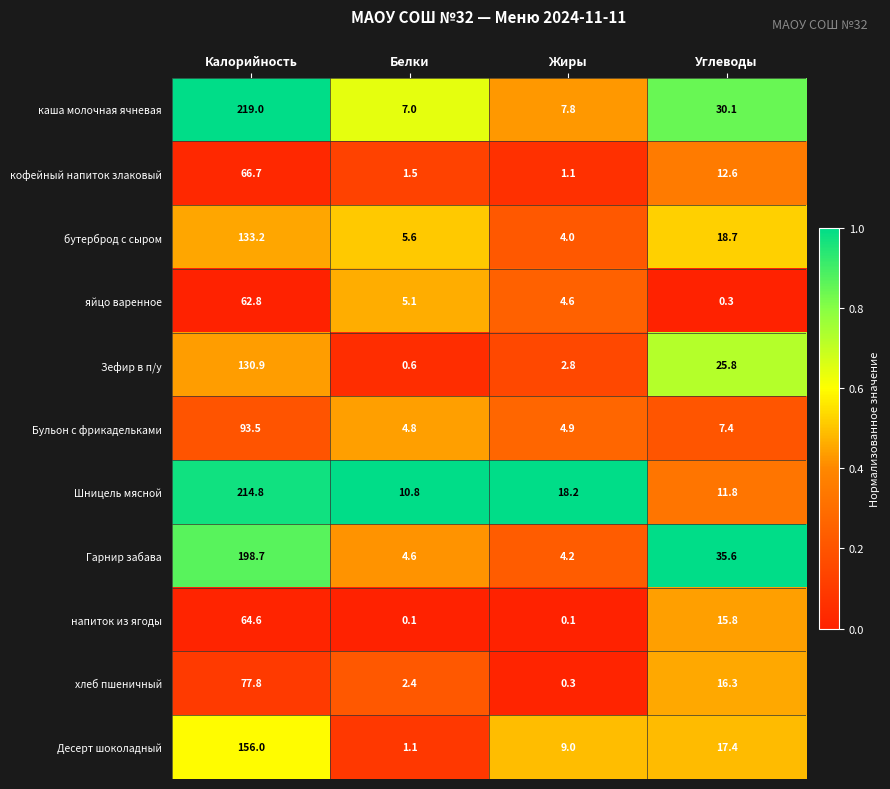

The Гарнир забава series shows 7.0 at Жиры. True or false?

False